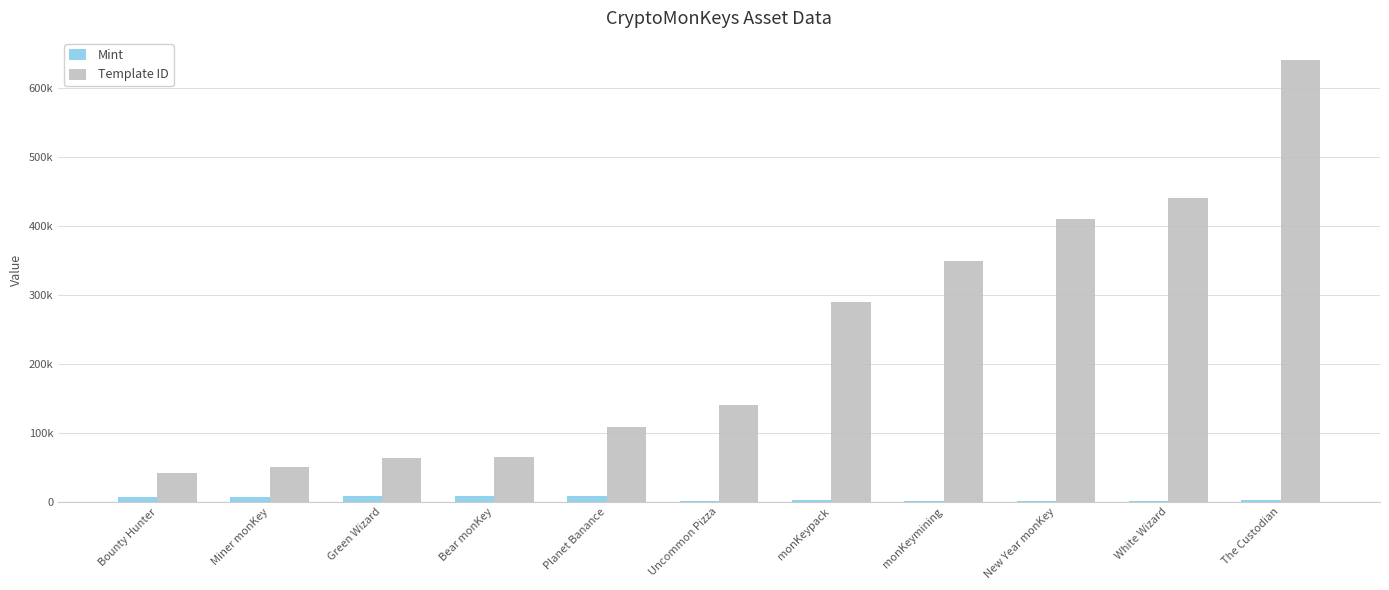

What is the average value of the Template ID series?

236333